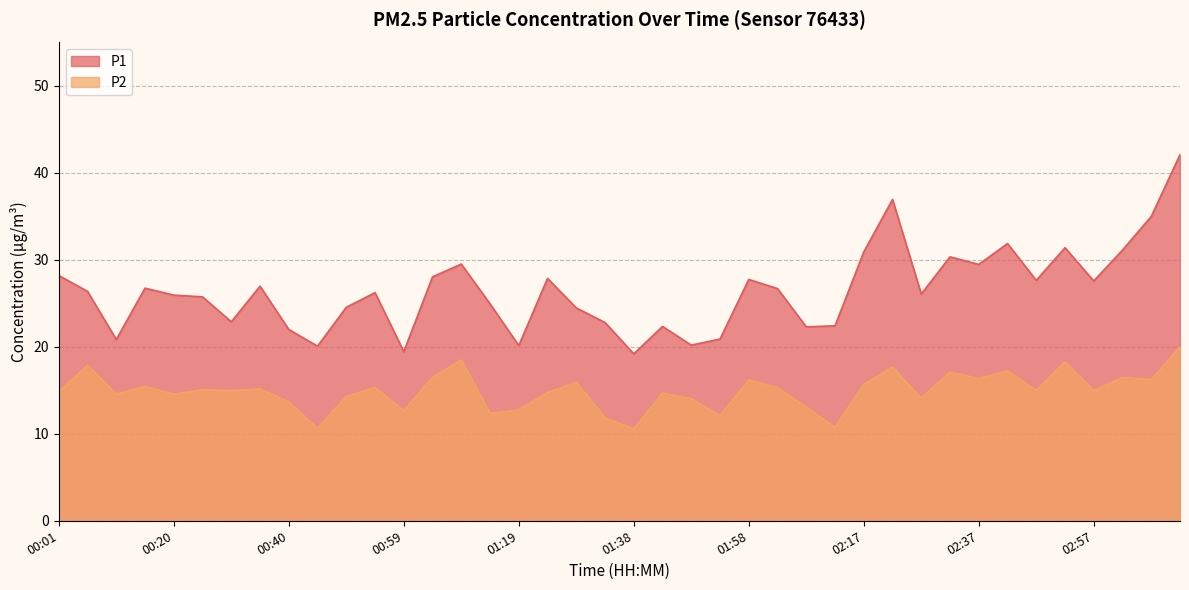

How many data points in P1 are less than 26?

18